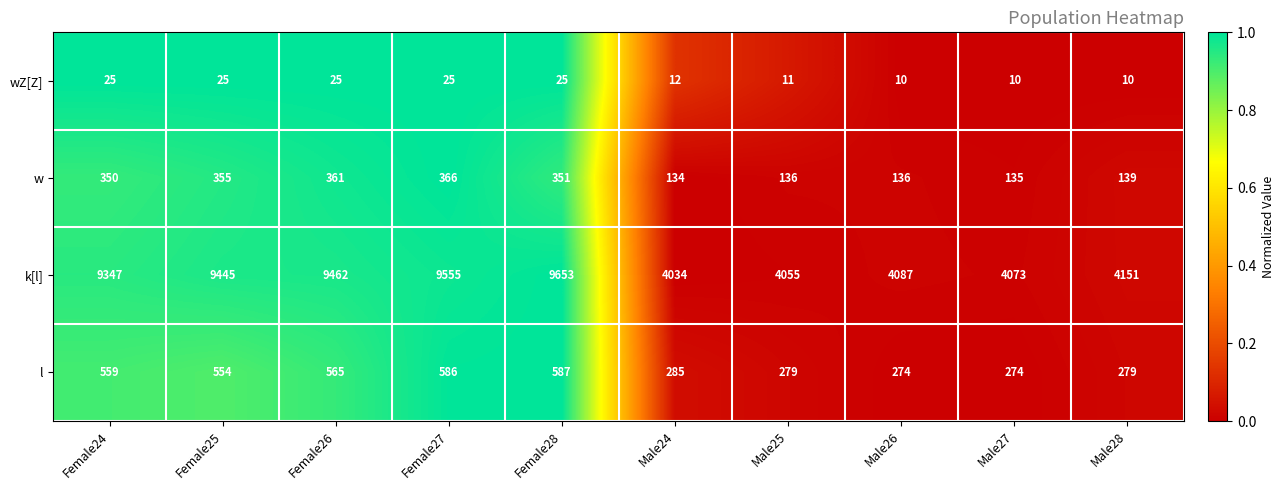

Which series has the largest total across all categories?

k[l]